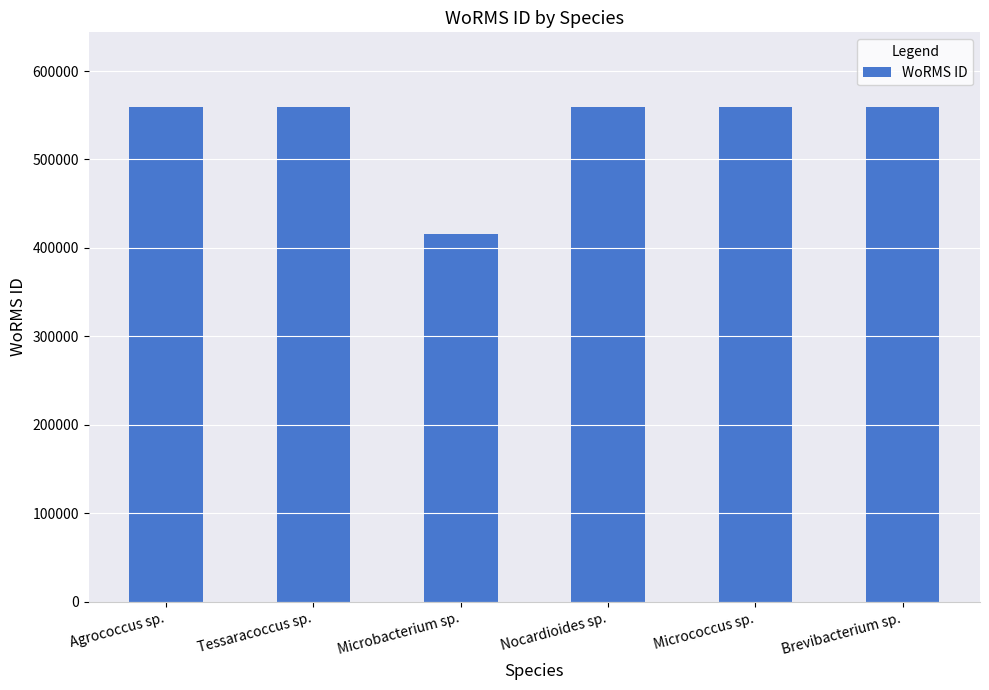

What is the minimum value shown in the chart?

415634